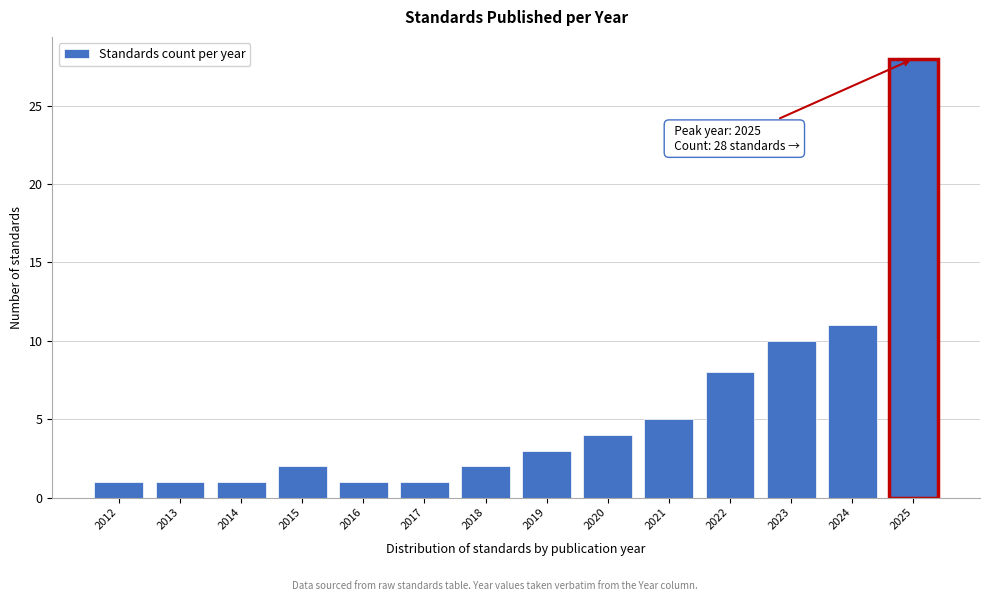

Which range on the x-axis has the tallest bar?

2024.5 to 2025.5